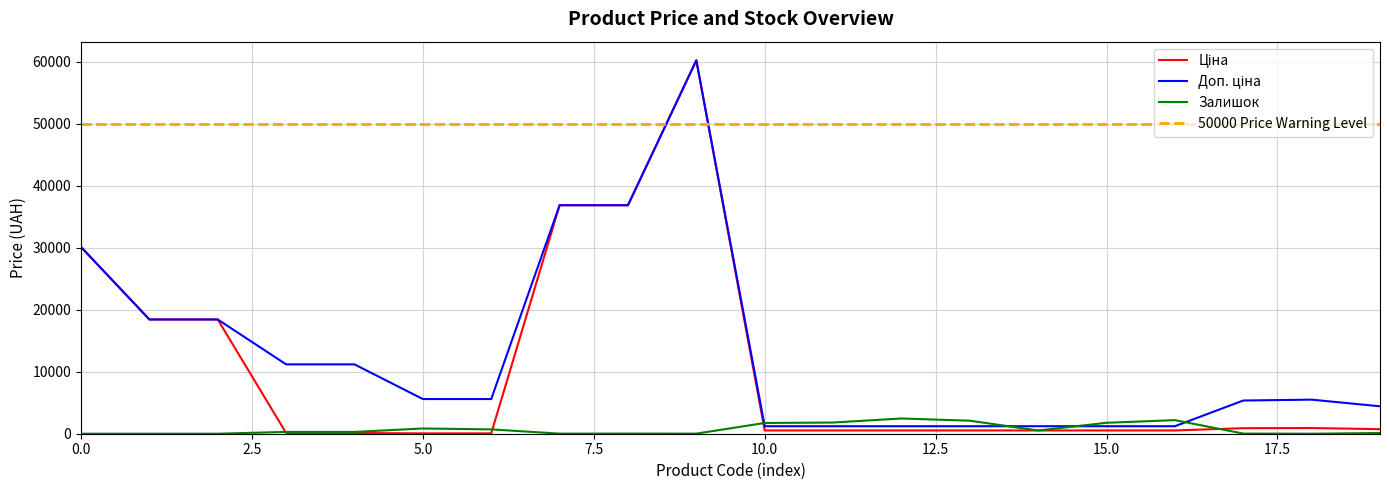

Reading left to right, extract all data points from this chart.

Ціна: 30102.8	18420.9	18420.9	111.8	111.8	55.9	55.9	36841.8	36841.8	60205.6	528.2	528.2	528.2	528.2	528.2	528.2	528.2	892.2	915.8	737.2
Доп. ціна: 30102.8	18420.9	18420.9	11182.0	11182.0	5591.0	5591.0	36841.8	36841.8	60205.6	1210.7	1210.7	1210.7	1210.7	1210.7	1210.7	1210.7	5353.1	5495.0	4423.0
Залишок: 0.0	0.0	0.0	289.0	290.0	845.0	698.0	14.0	23.0	16.0	1734.0	1804.0	2457.0	2099.0	518.0	1764.0	2189.0	24.0	2.0	113.0